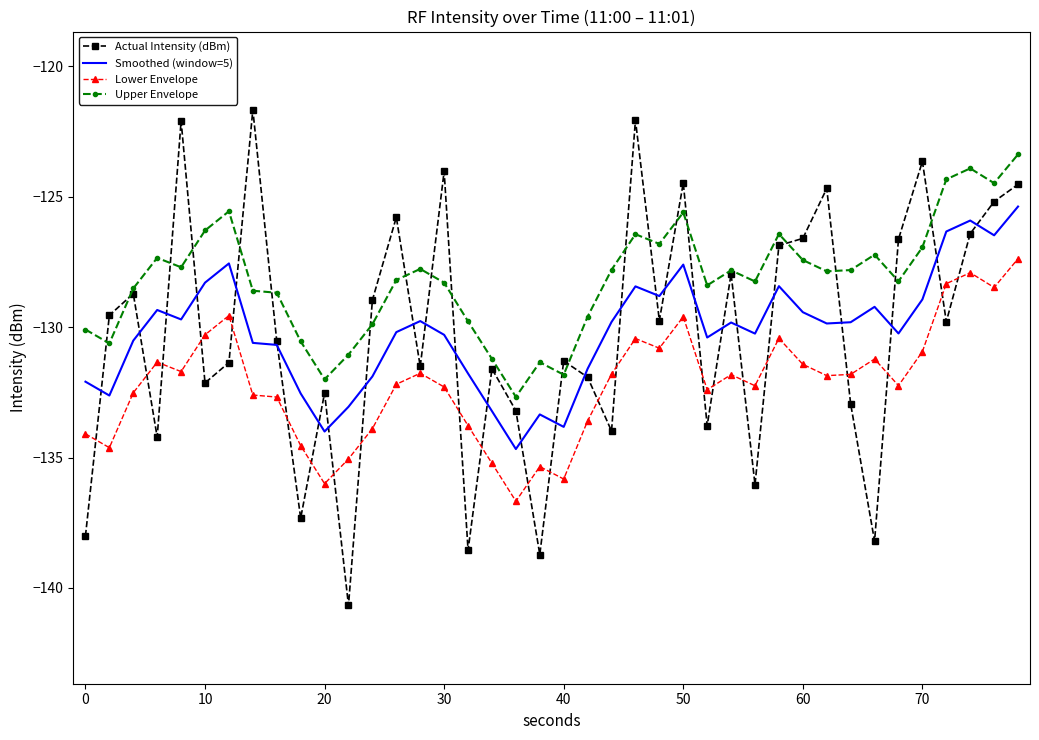

Which series has the largest range (max minus min)?

Actual Intensity (dBm)